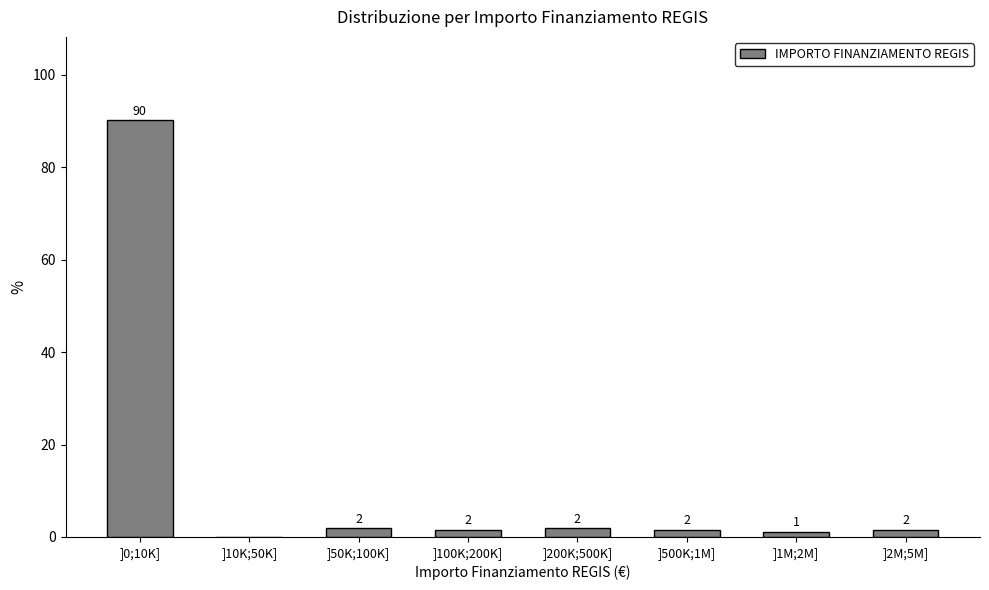

Where does the data first go above 1?

]0;10K]